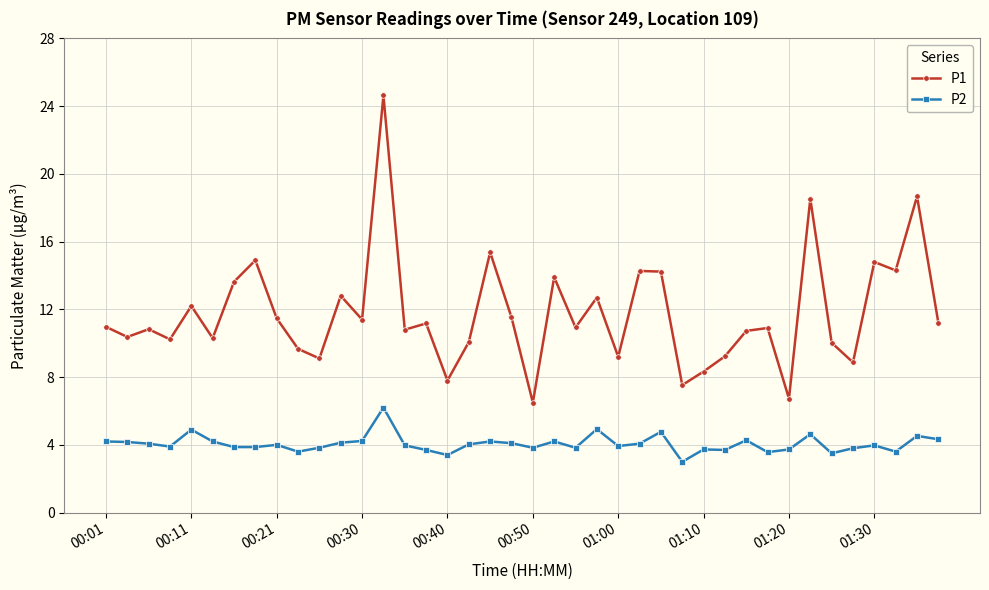

What is the value of the P2 point at the 5th from the left?

4.9